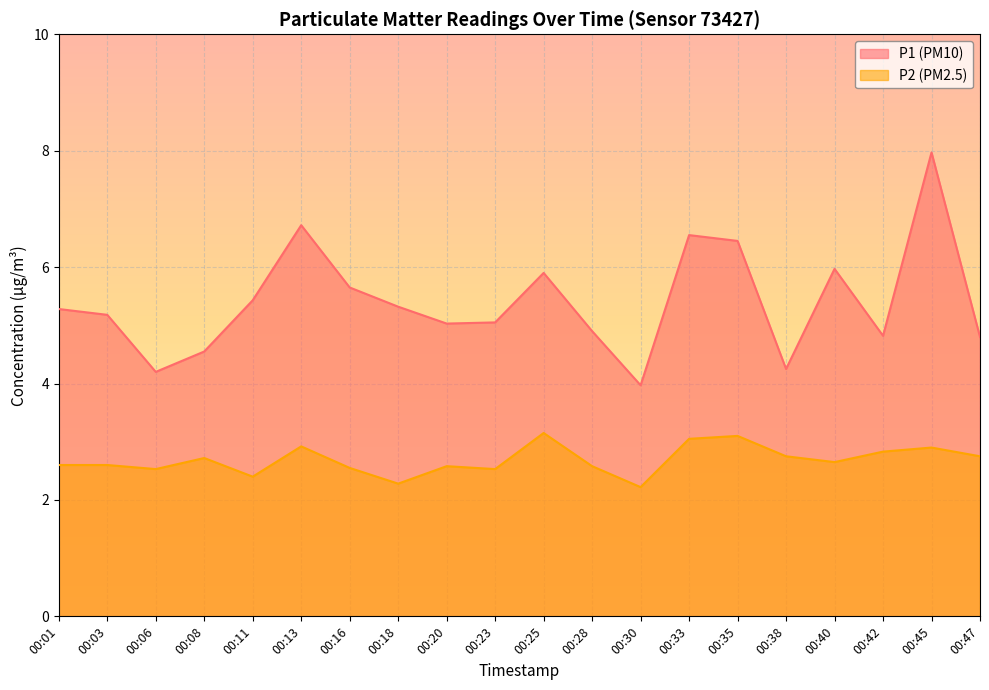

How many distinct data groups are displayed?

2